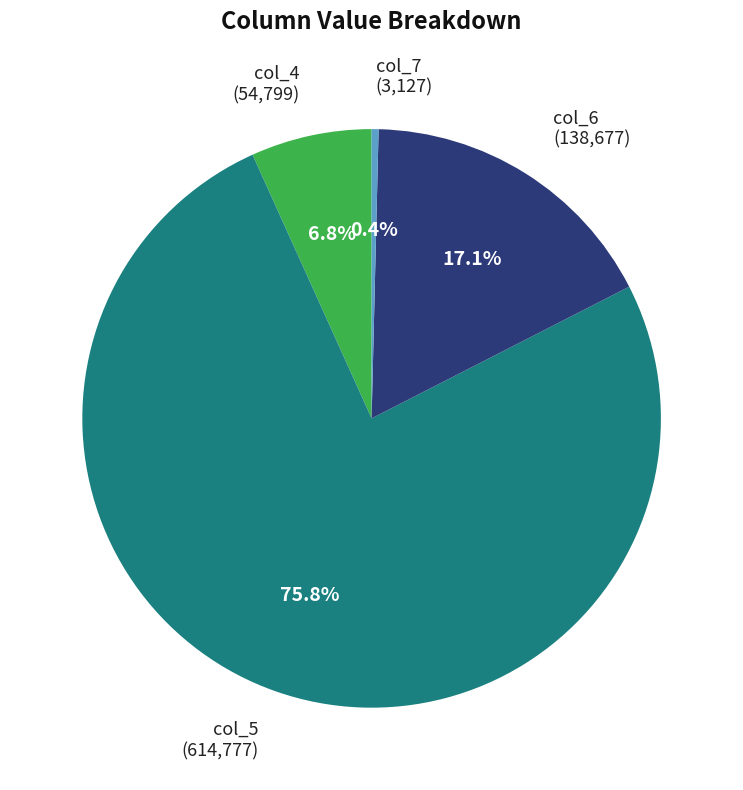

Count the number of slices in the pie.

4